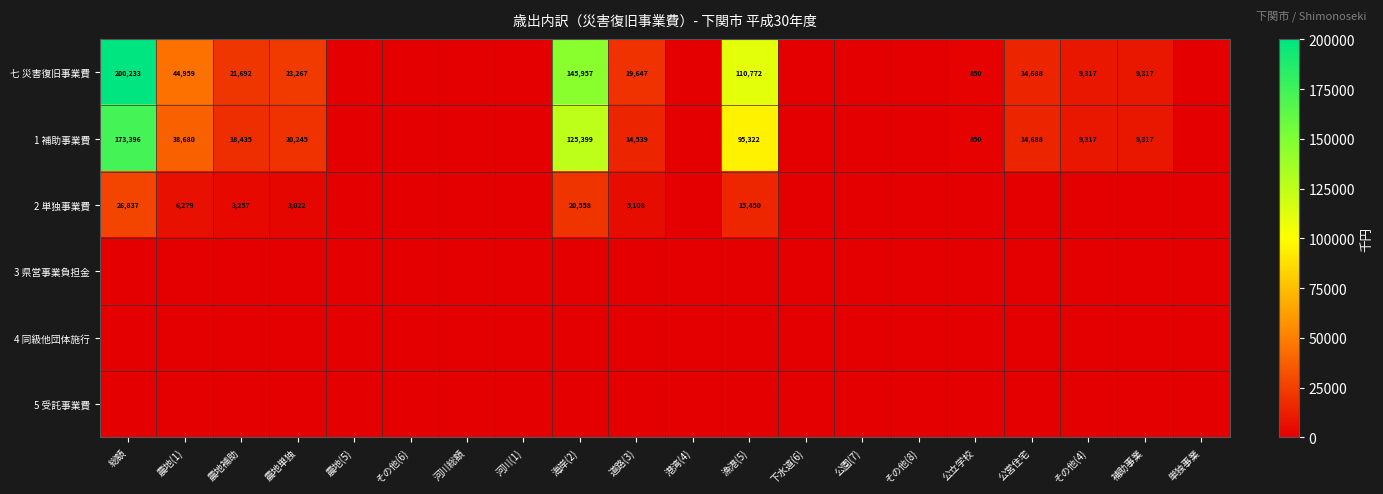

The value of 2 単独事業費 at 道路(3) is 6921. True or false?

False